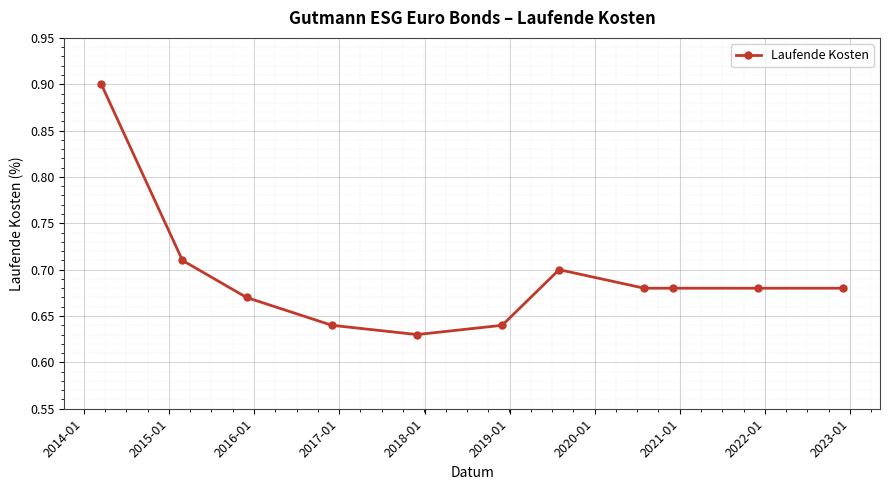

What is the difference between the maximum and second lowest values?

0.3